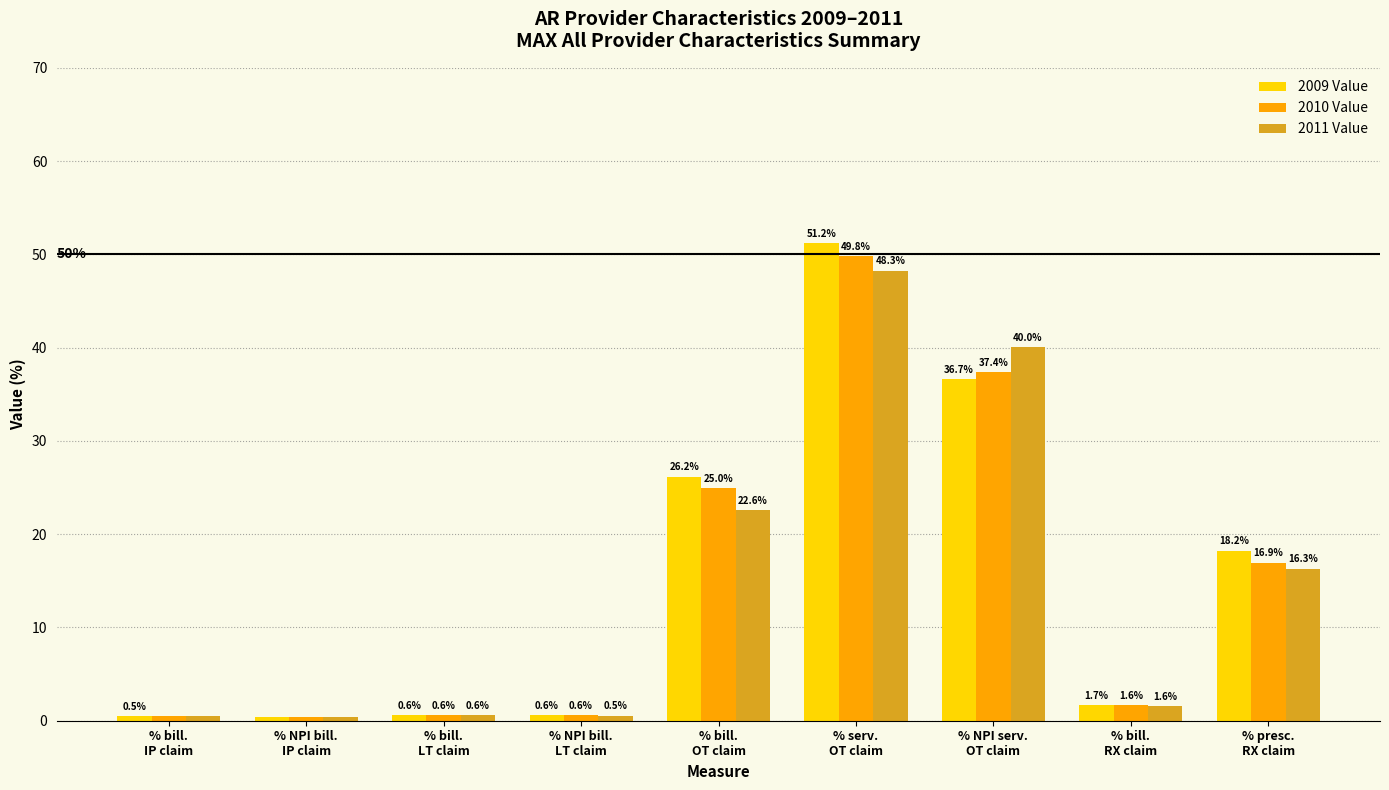

What is the greatest value displayed?

51.2